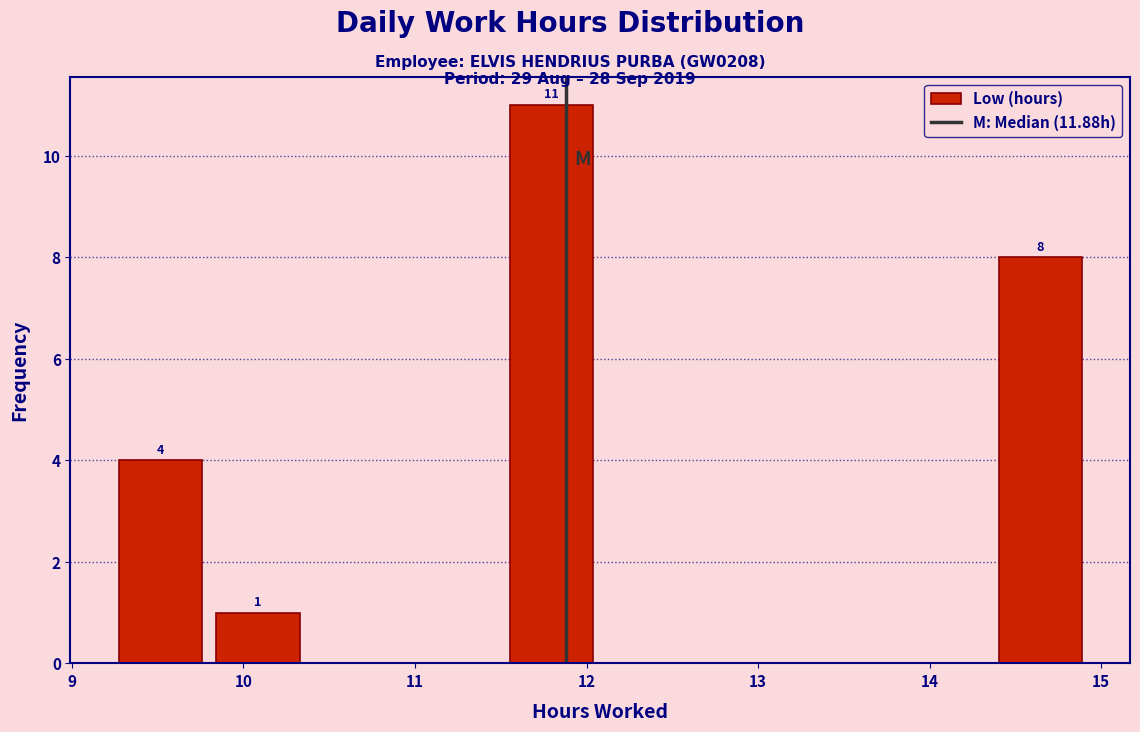

Over which range of the x-axis is the bar tallest?

11.51 to 12.08